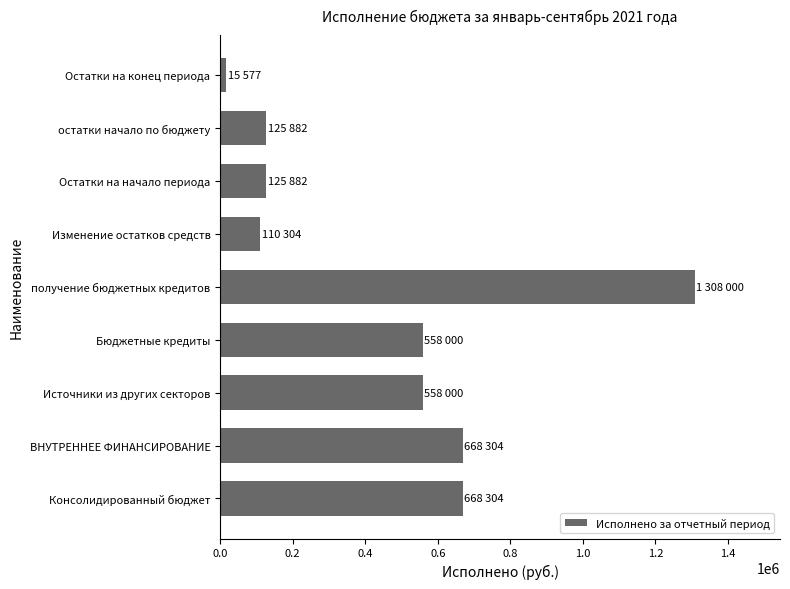

Count the number of data series in this chart.

1